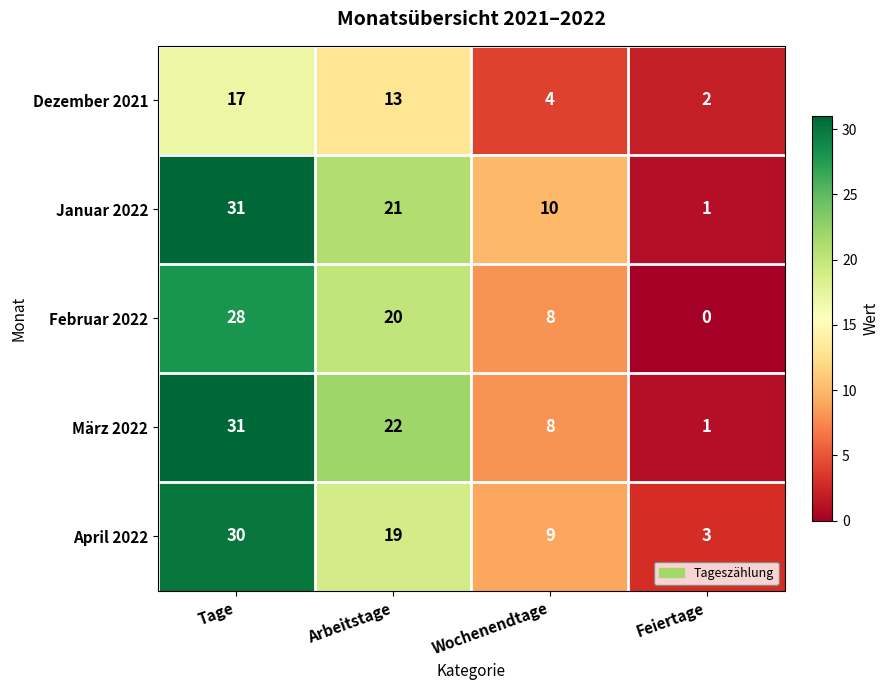

At which category is the sum across all series the highest?

Tage